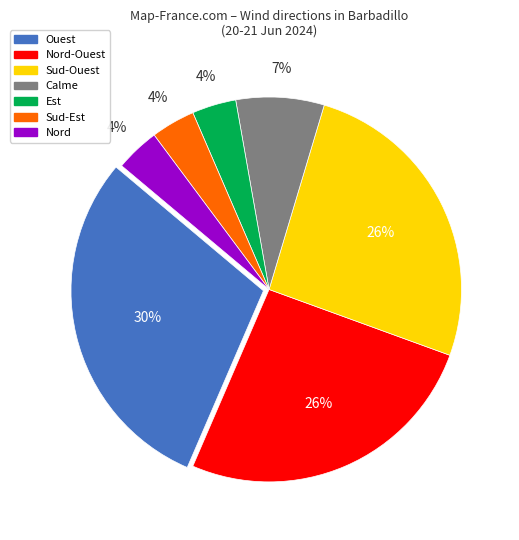

Does any single category account for the majority?

No